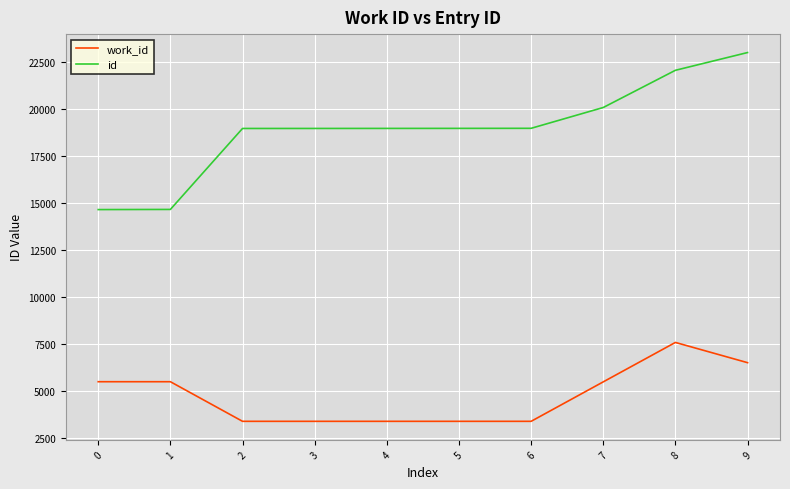

What is the highest value of the work_id series?

7570